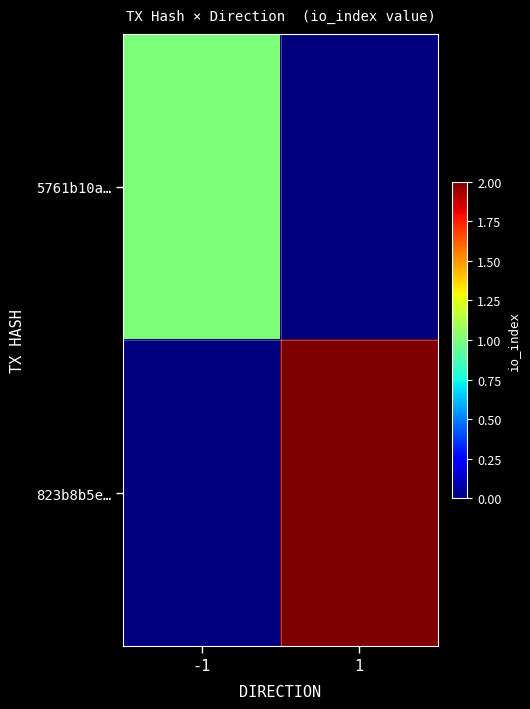

Rank the series at -1 from lowest to highest value.

823b8b5e…, 5761b10a…